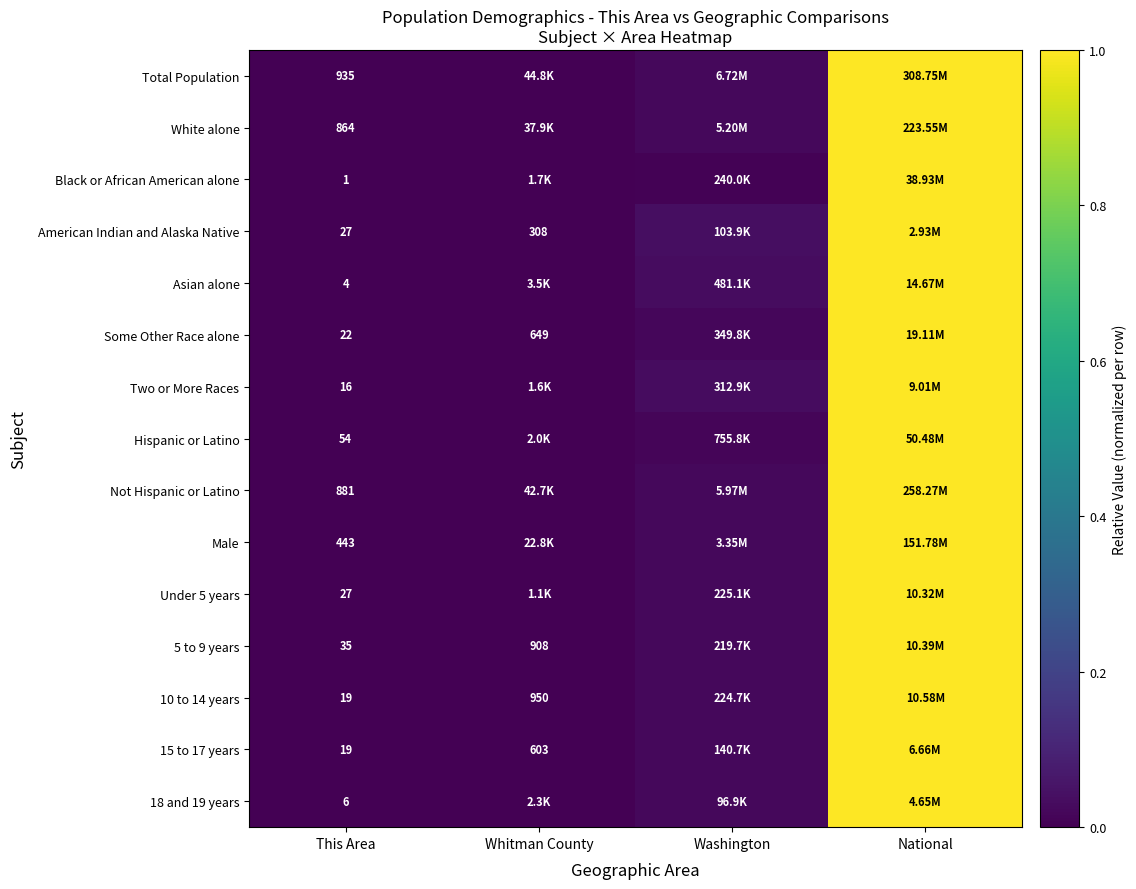

How many data points in 18 and 19 years are above 0?

3